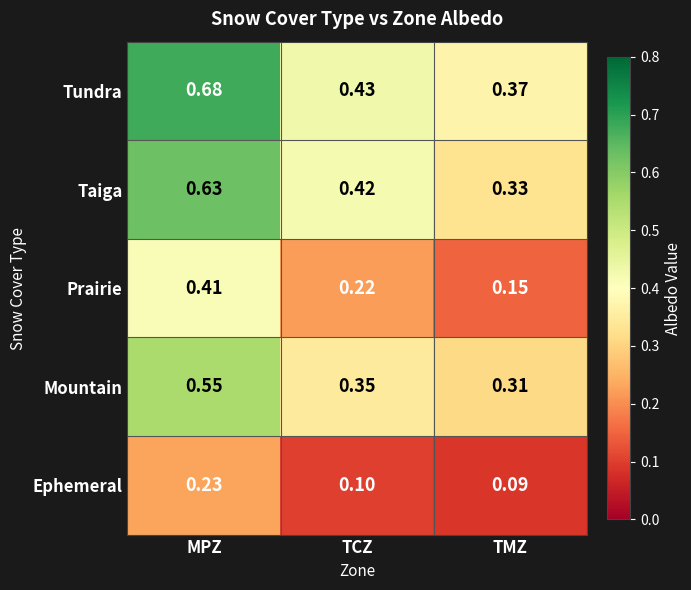

At which category does the chart reach its minimum across all series?

TMZ